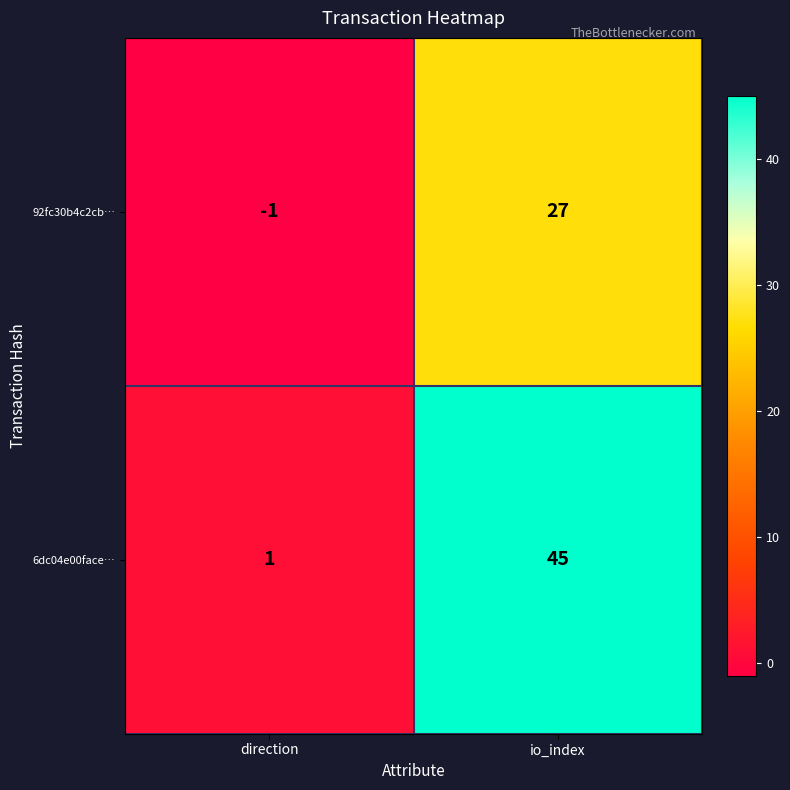

Is it true that 92fc30b4c2cb… equals -1 at direction?

True